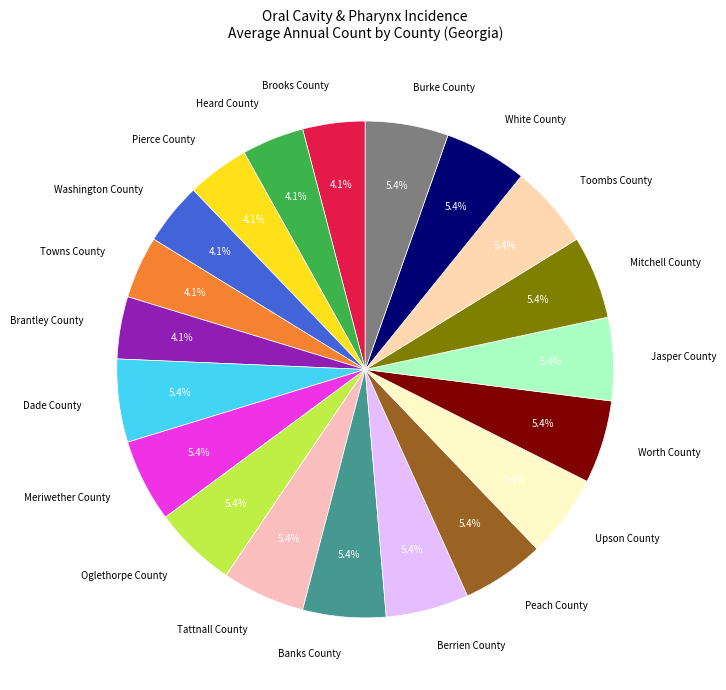

To the nearest percent, what portion does Brooks County represent?

4%